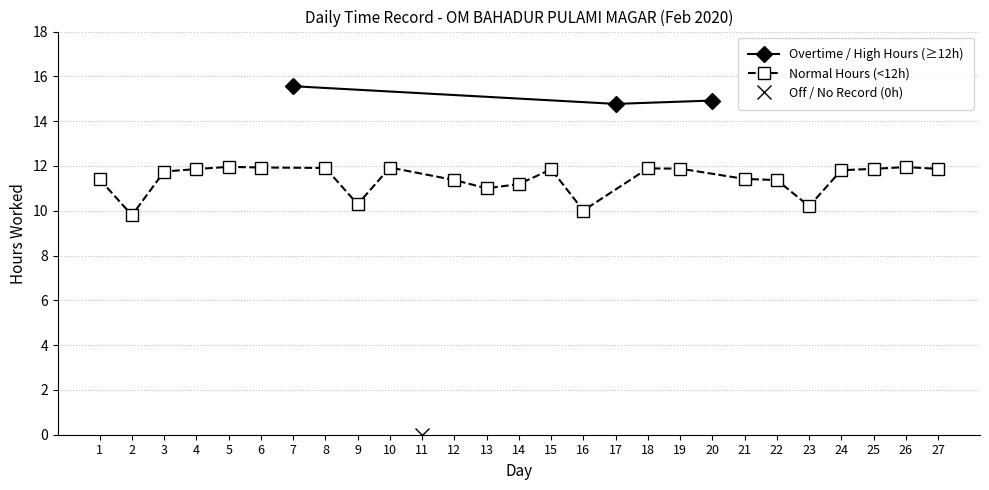

How many values are below 11?

5